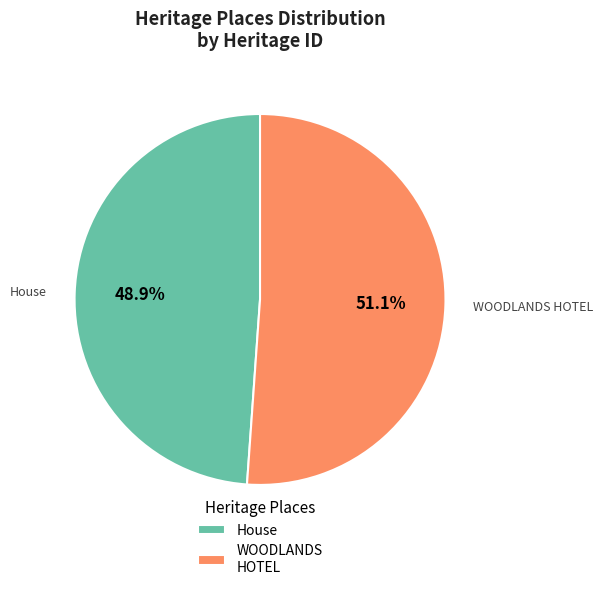

Is there a majority slice in this chart?

Yes